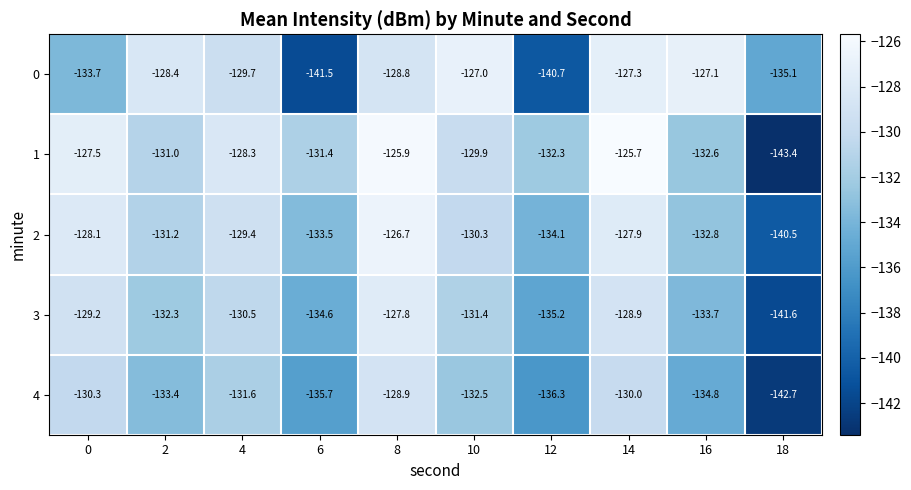

How many values in the 0 series exceed -128?

3